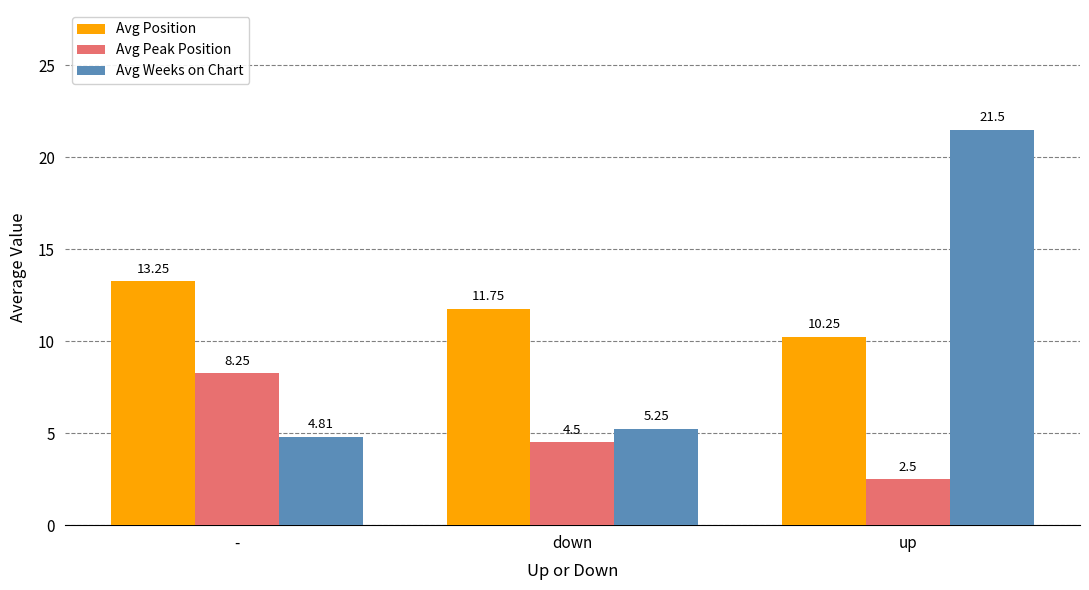

At which category is the sum across all series the highest?

up